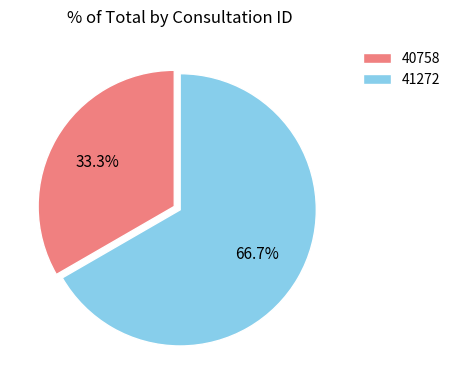

Between 40758 and 41272, which is larger?

41272